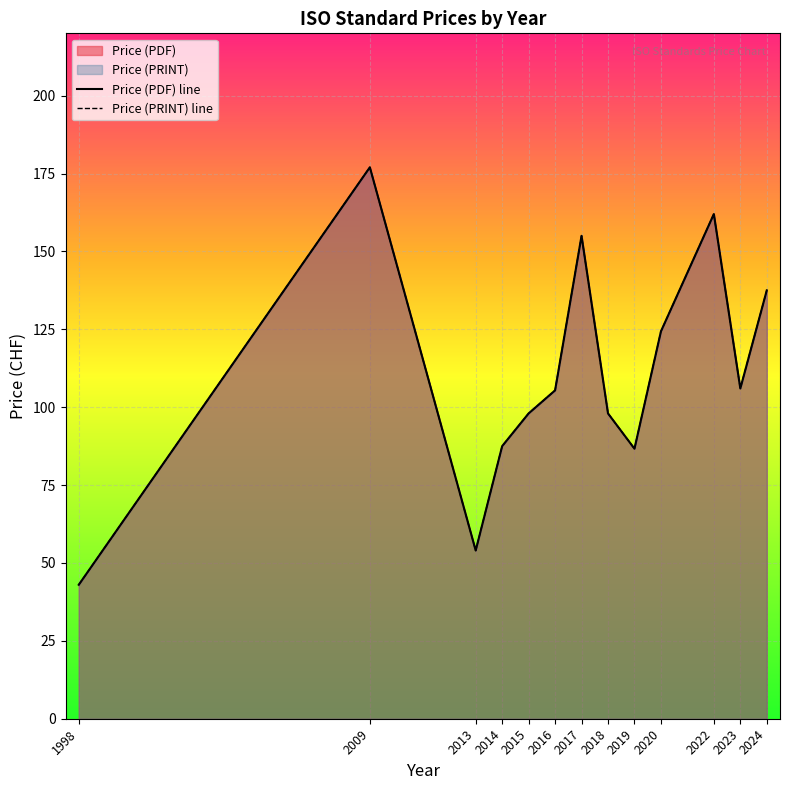

Count the number of data series in this chart.

2